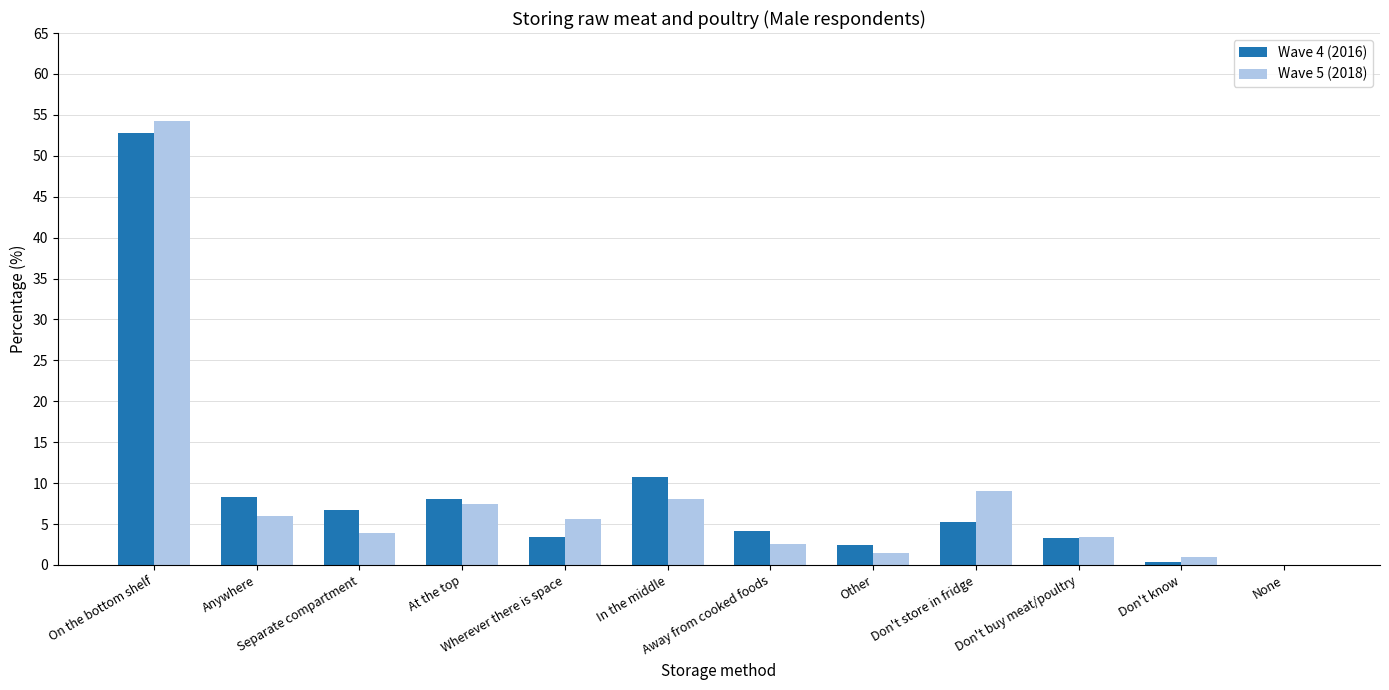

What is the total value across all series at Anywhere?

14.2